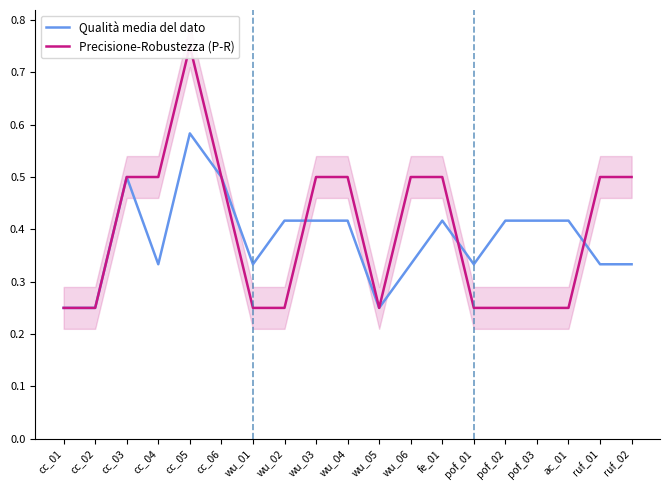

Which category has the highest value across all series?

cc_05